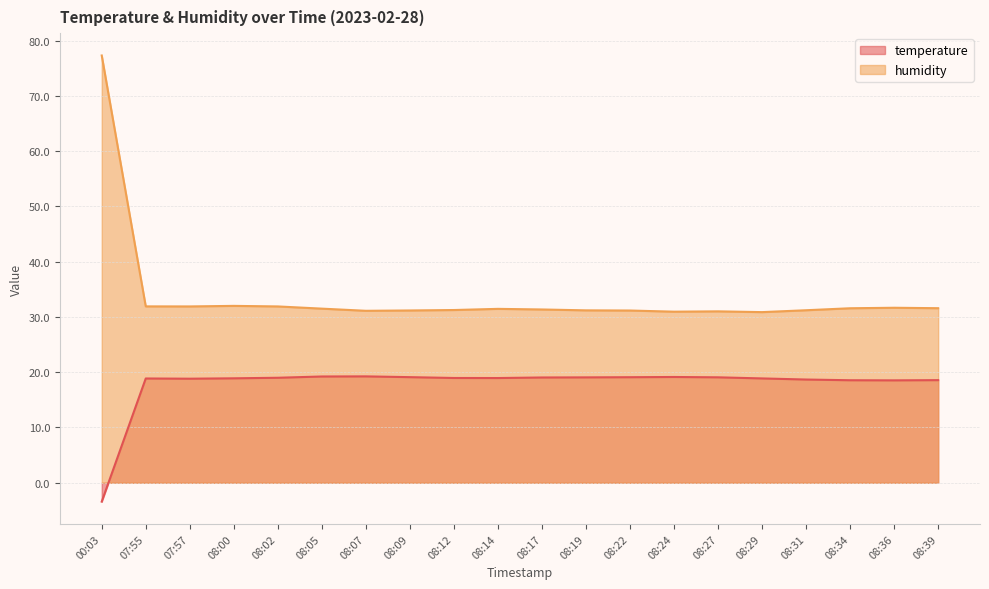

At which label is humidity closest to 54?

08:00